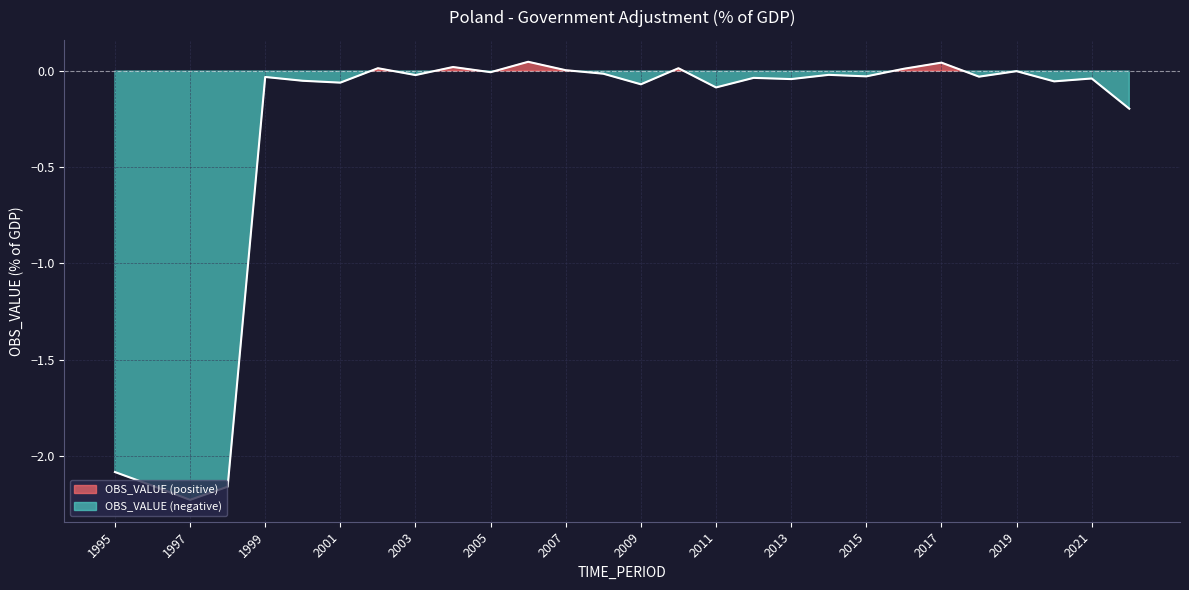

True or false: there are more than 2 points higher than both neighbors.

True